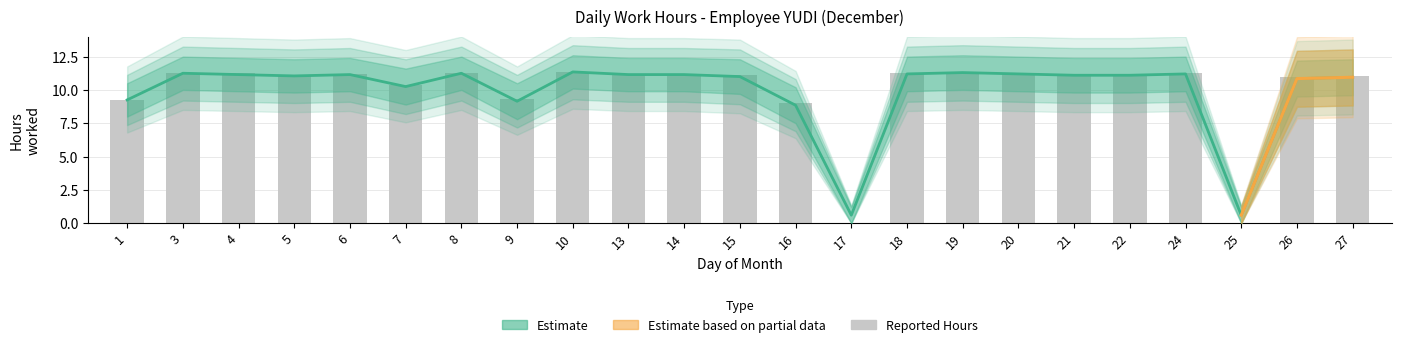

True or false: the data shows 9.0 at 16.

True